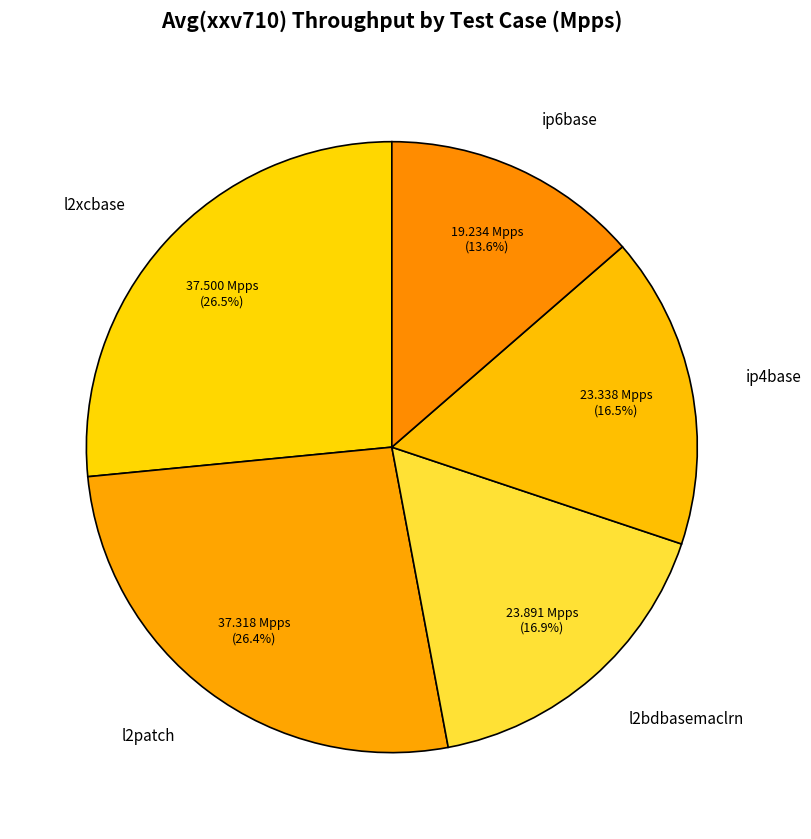

What is the smallest slice in the pie chart?

ip6base